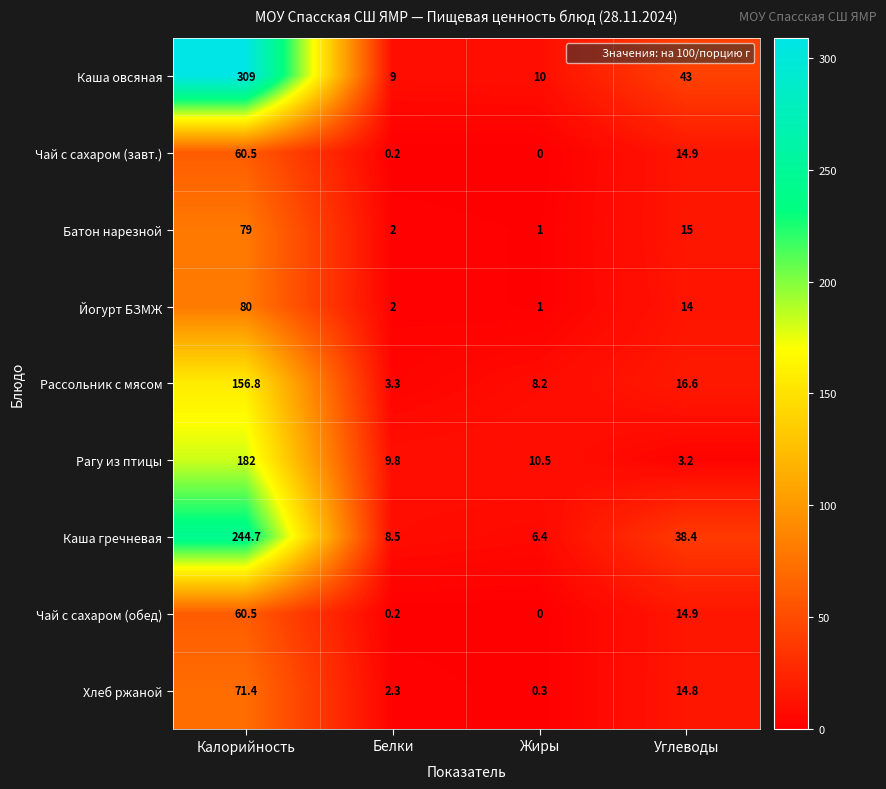

What is the difference between the highest and lowest values at Калорийность?

248.5